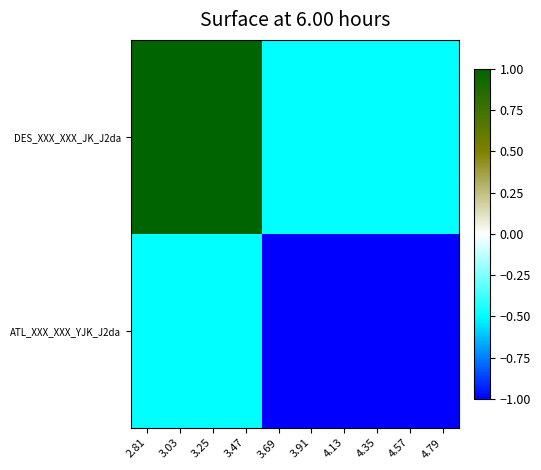

Rank the categories by ATL_XXX_XXX_YJK_J2da value from highest to lowest.

2.81, 3.03, 3.25, 3.47, 3.69, 3.91, 4.13, 4.35, 4.57, 4.79